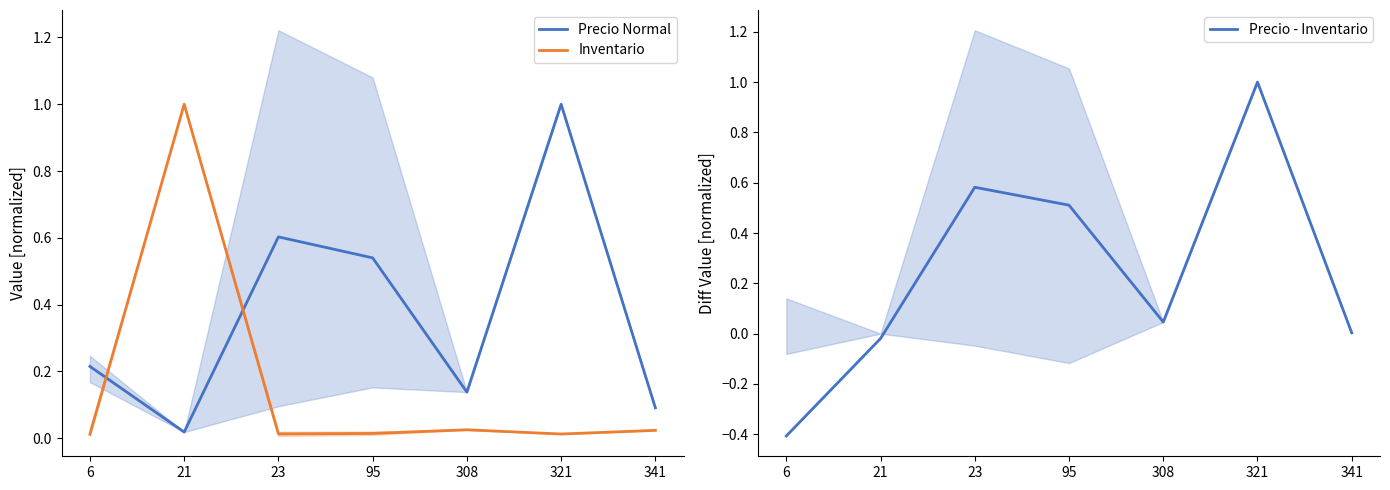

What is the value of the Precio Normal point at the 6th from the left?

1.0